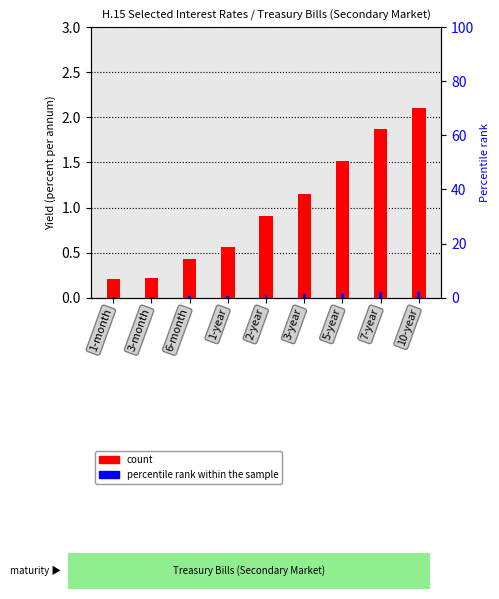

Count the number of categories in the chart.

9